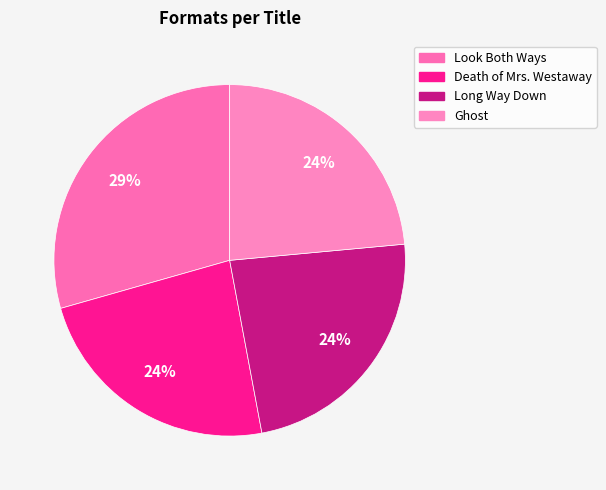

Which has a higher value, Look Both Ways or Ghost?

Look Both Ways